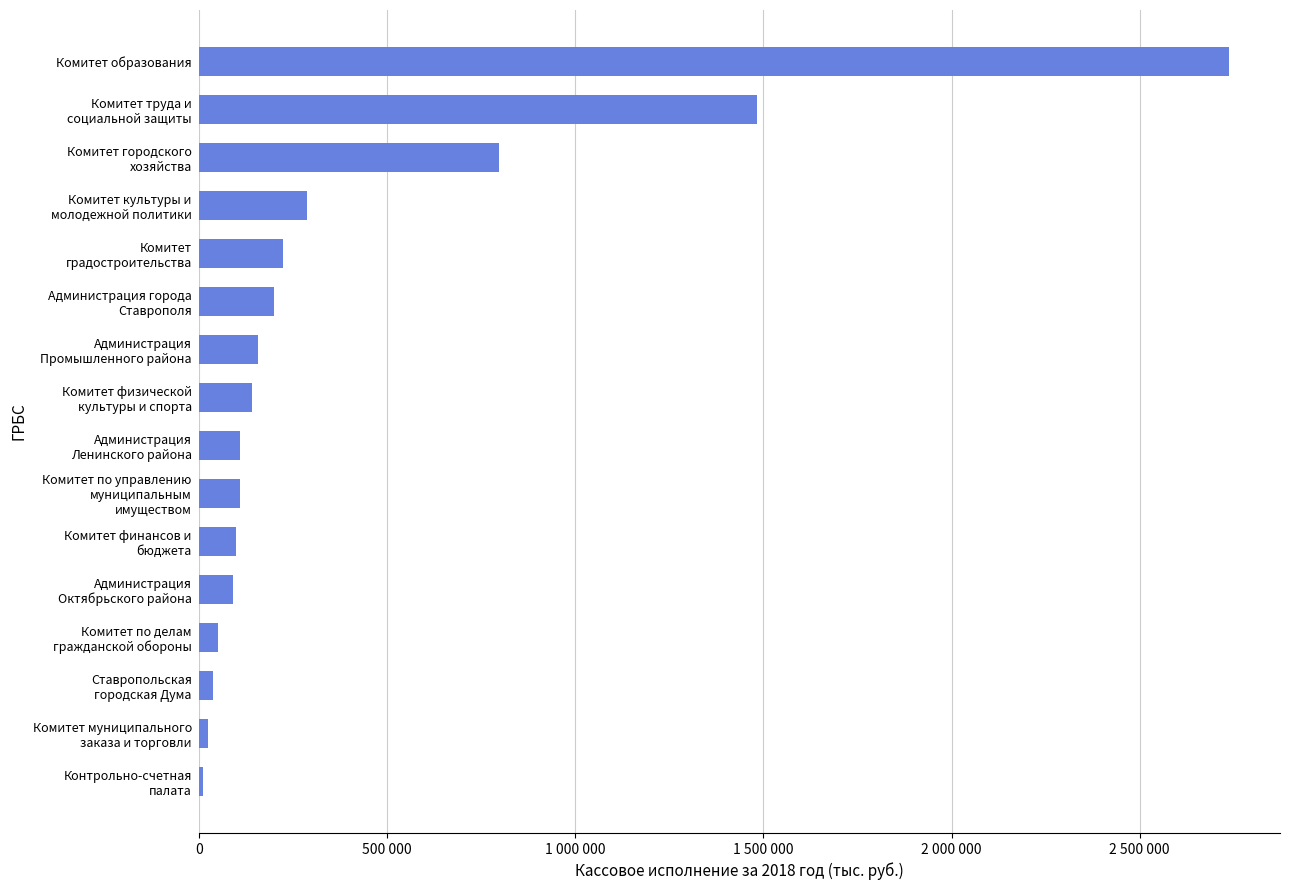

Are the bars horizontal?

Yes